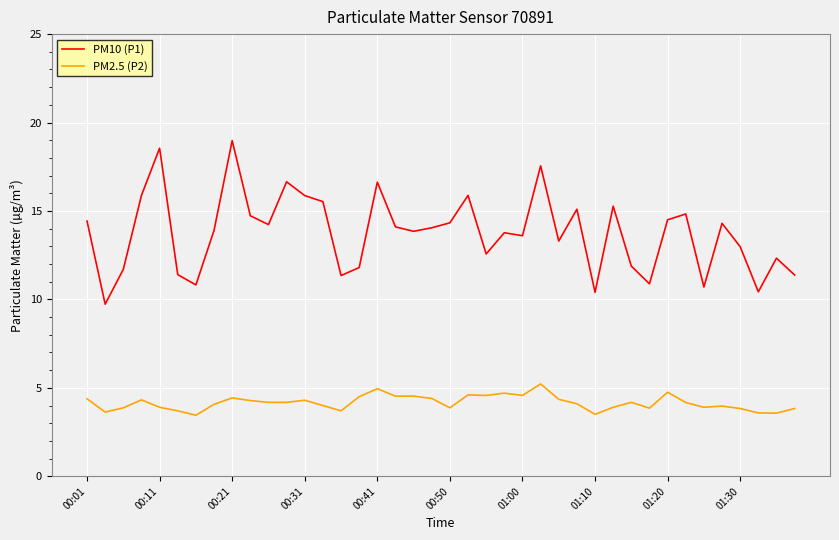

List the series in order of their overall mean, highest first.

PM10 (P1), PM2.5 (P2)